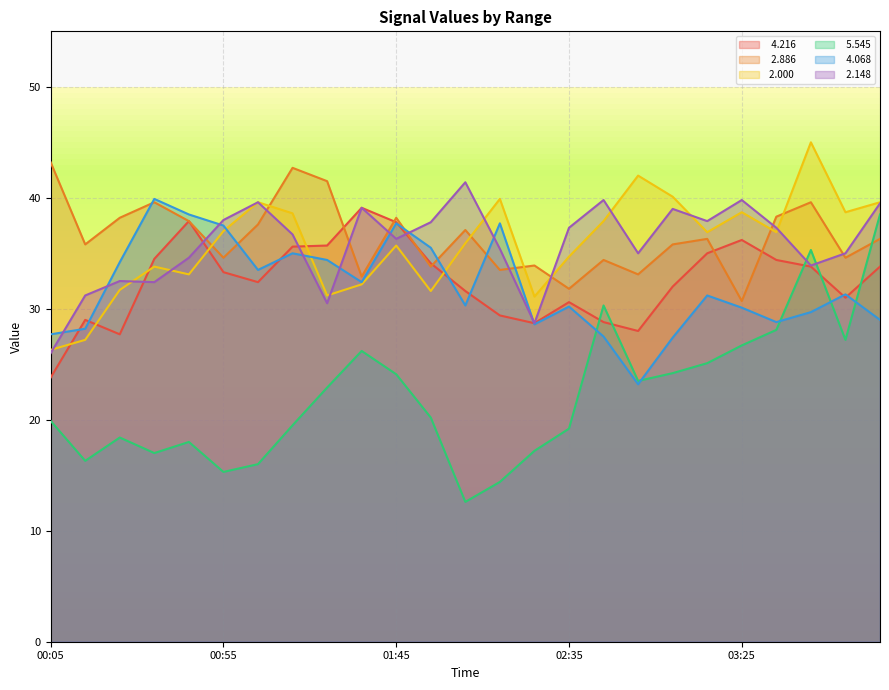

Which series has the largest total across all categories?

  2.886